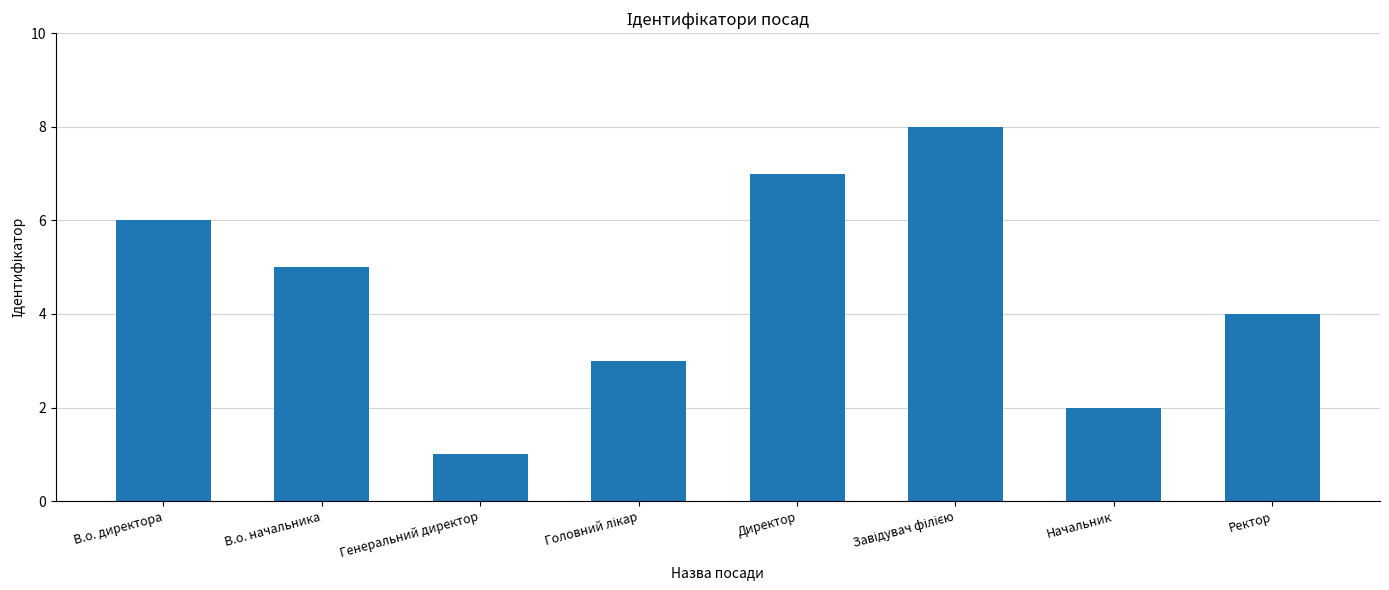

What is the maximum value shown in the chart?

8